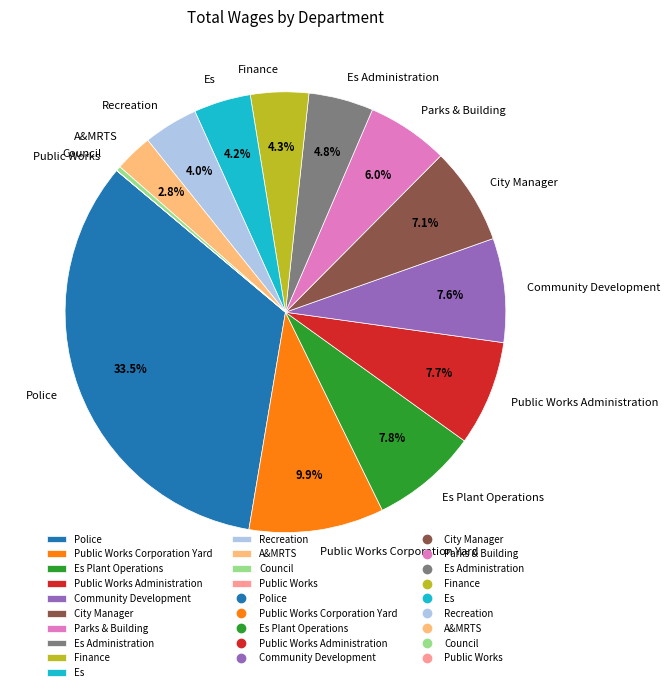

What portion of the pie excludes Police?

66.5%